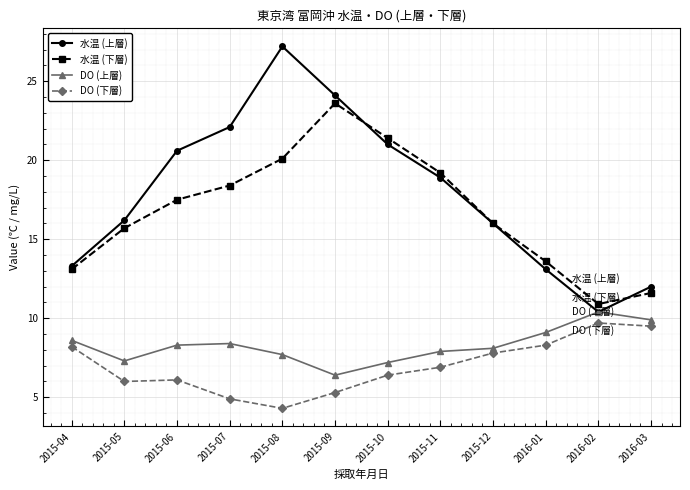

Which series has the largest total across all categories?

水温 (上層)